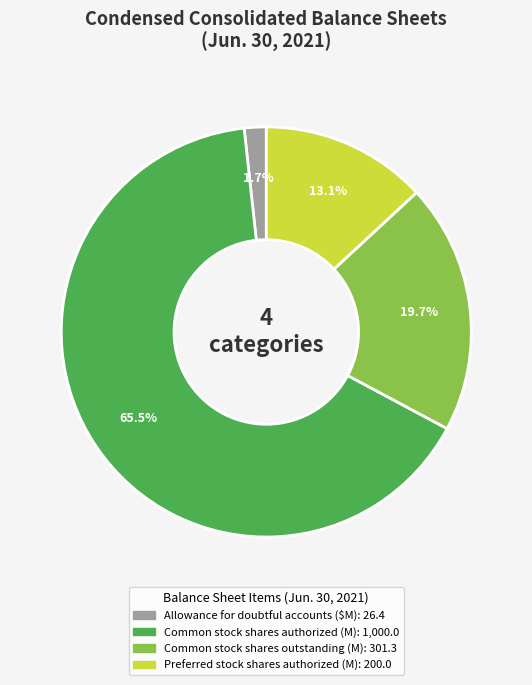

Rank the categories by value from highest to lowest.

Common stock shares authorized, Common stock shares outstanding, Preferred stock shares authorized, Allowance for doubtful accounts